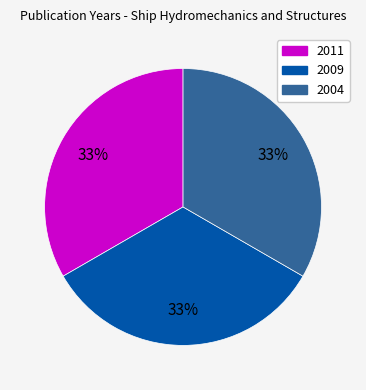

Is it true that 2004 is 44% of the pie?

False